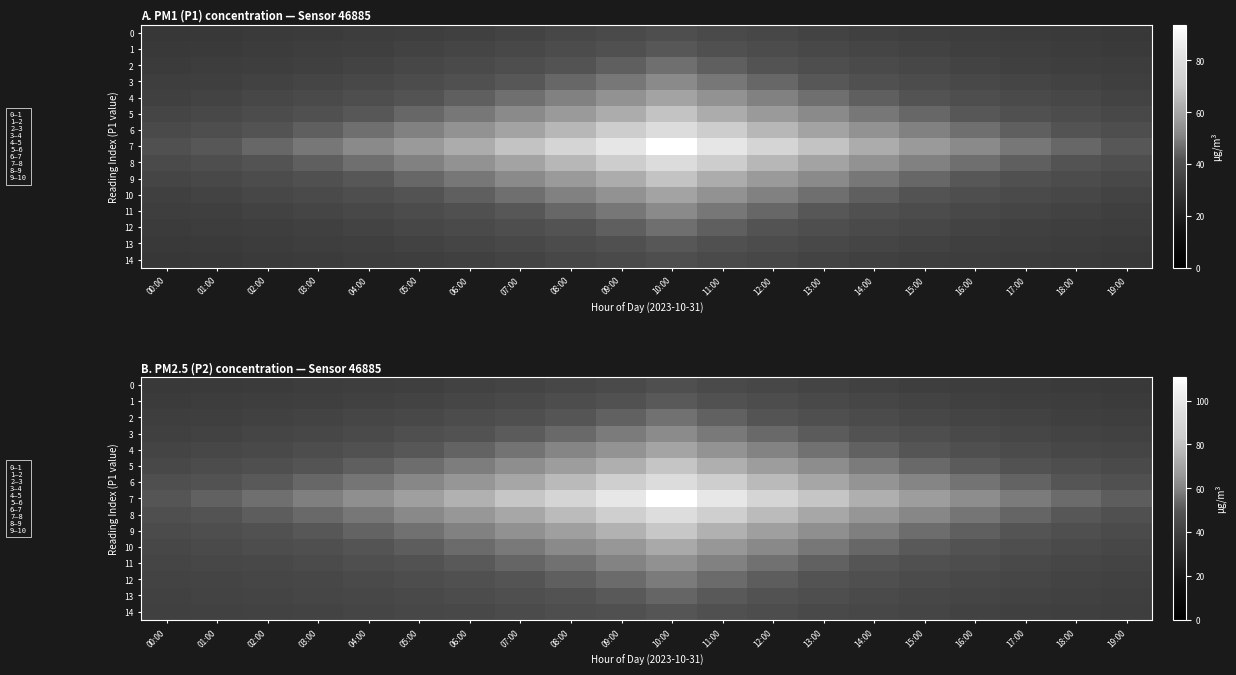

Which has a higher value, 08:00 or 00:00?

08:00